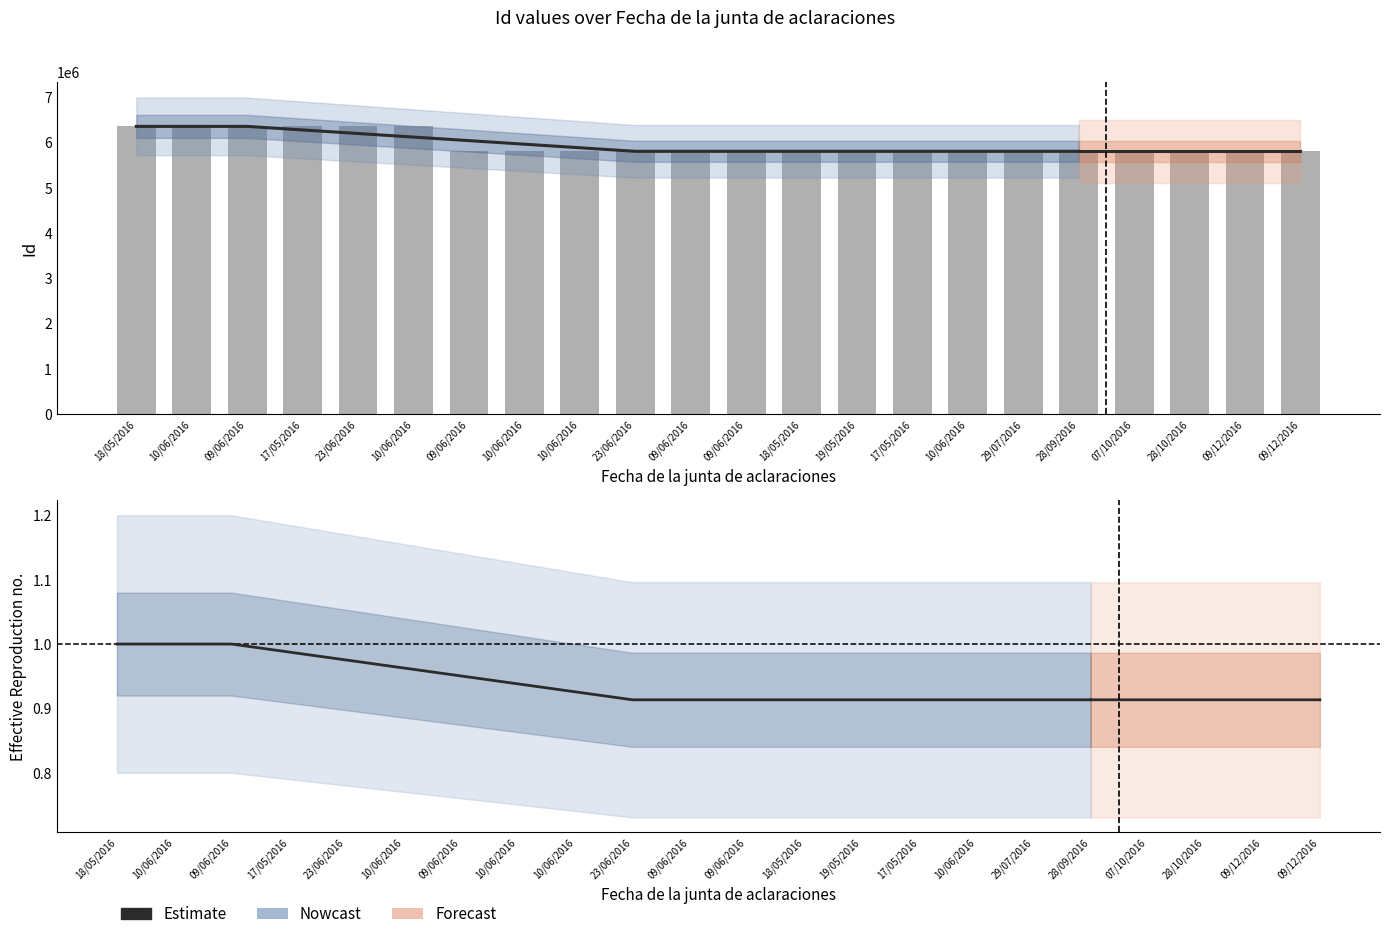

Between 17/05/2016 and 23/06/2016, which is larger?

17/05/2016